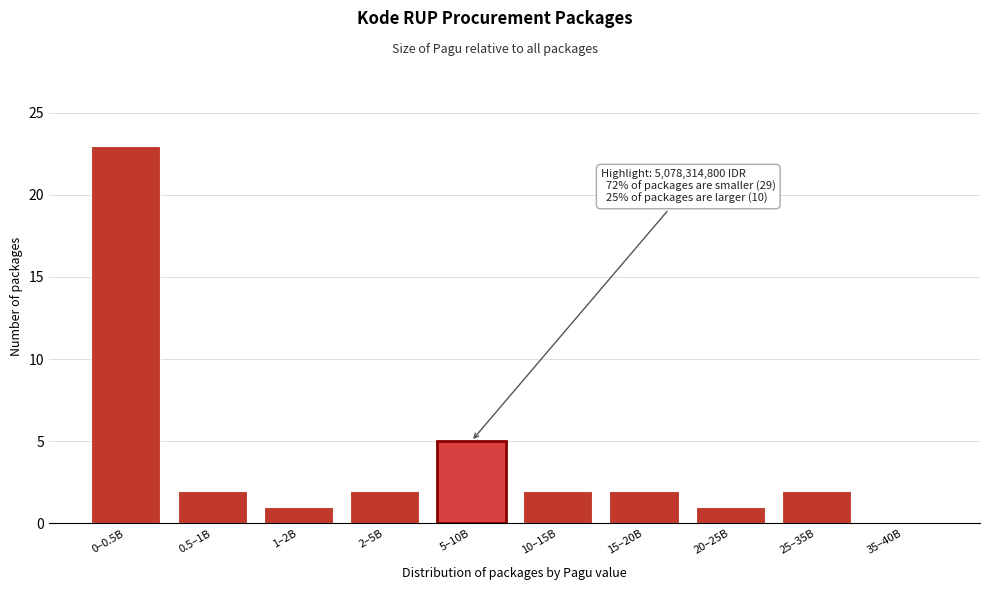

Reading left to right, list all the values displayed in this chart.

0–0.5B=23	0.5–1B=2	1–2B=1	2–5B=2	5–10B=5	10–15B=2	15–20B=2	20–25B=1	25–35B=2	35–40B=0